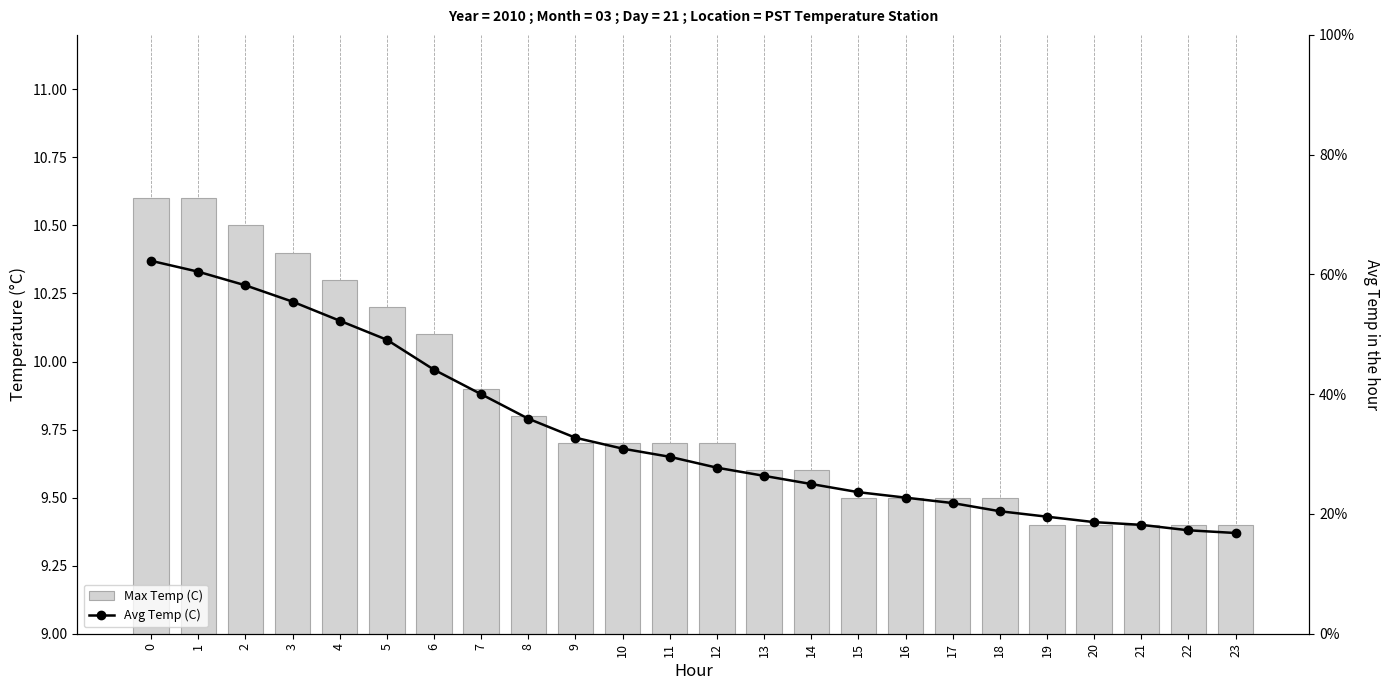

List the series in order of their overall mean, lowest first.

Avg Temp (C), Max Temp (C)